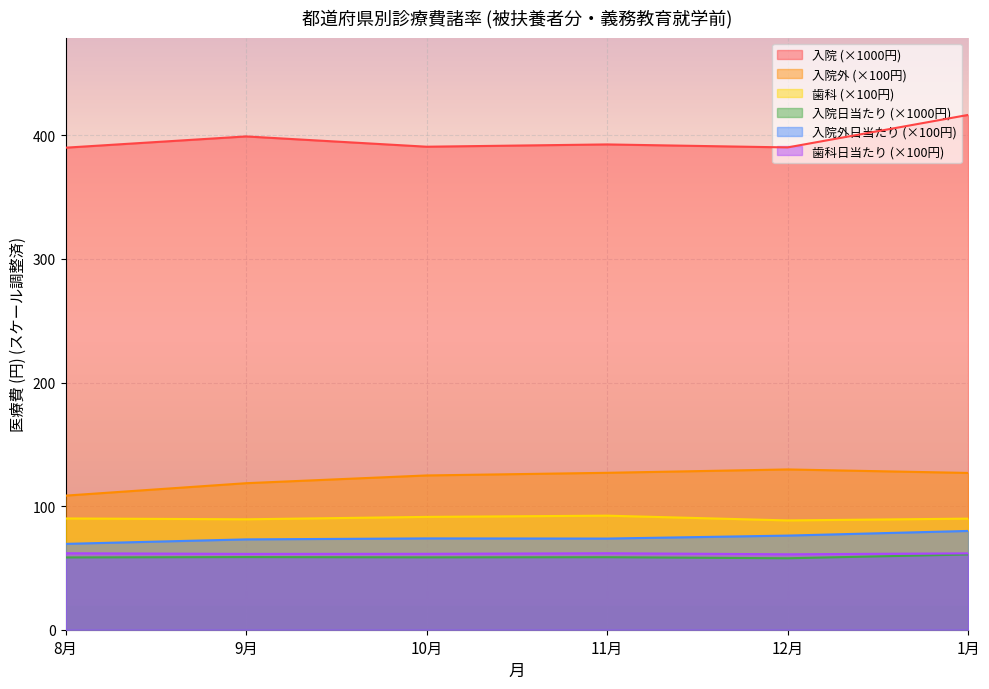

Reading left to right, what are all the values shown in this chart?

入院: 8月=390.1	9月=399.2	10月=390.9	11月=392.7	12月=390.3	1月=416.6
入院外: 8月=108.5	9月=118.6	10月=124.8	11月=127.0	12月=129.7	1月=126.9
歯科: 8月=90.0	9月=89.4	10月=91.3	11月=92.3	12月=88.5	1月=89.9
入院(日当): 8月=58.5	9月=58.8	10月=58.6	11月=58.7	12月=57.8	1月=60.9
入院外(日当): 8月=69.5	9月=73.1	10月=73.9	11月=73.8	12月=76.2	1月=79.9
歯科(日当): 8月=61.9	9月=61.4	10月=61.4	11月=61.9	12月=61.0	1月=61.8